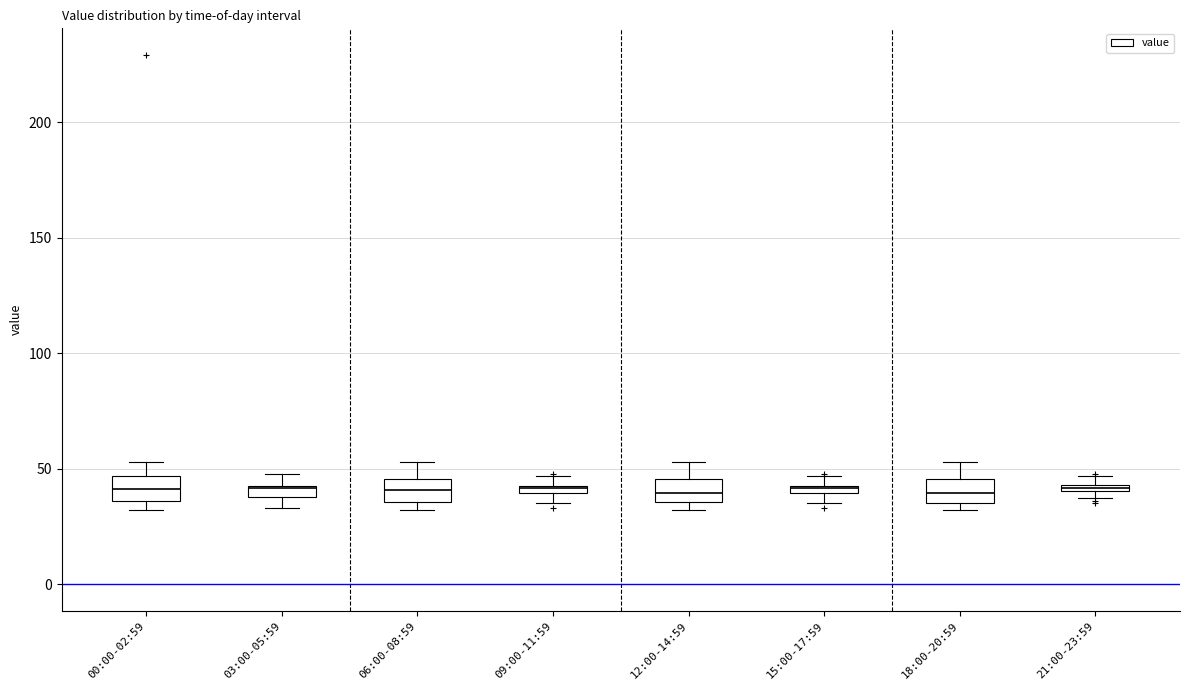

Where is the upper edge of the box for 03:00-05:59 on the y-axis? The values are not printed on the chart, so give them approximately, as read against the axis.

45